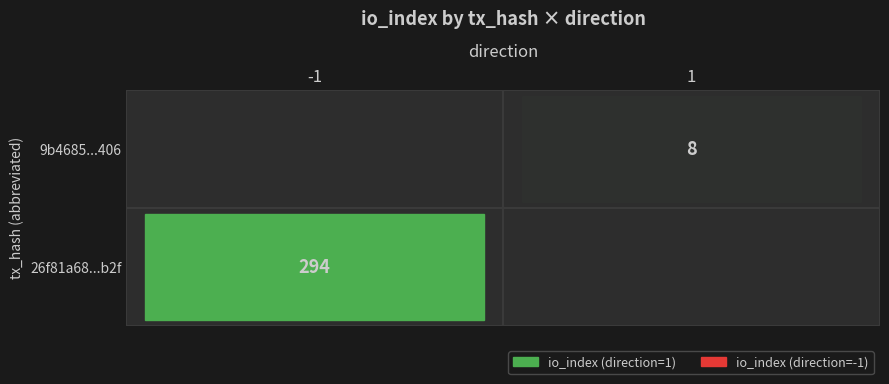

What is the maximum value shown in the chart?

294